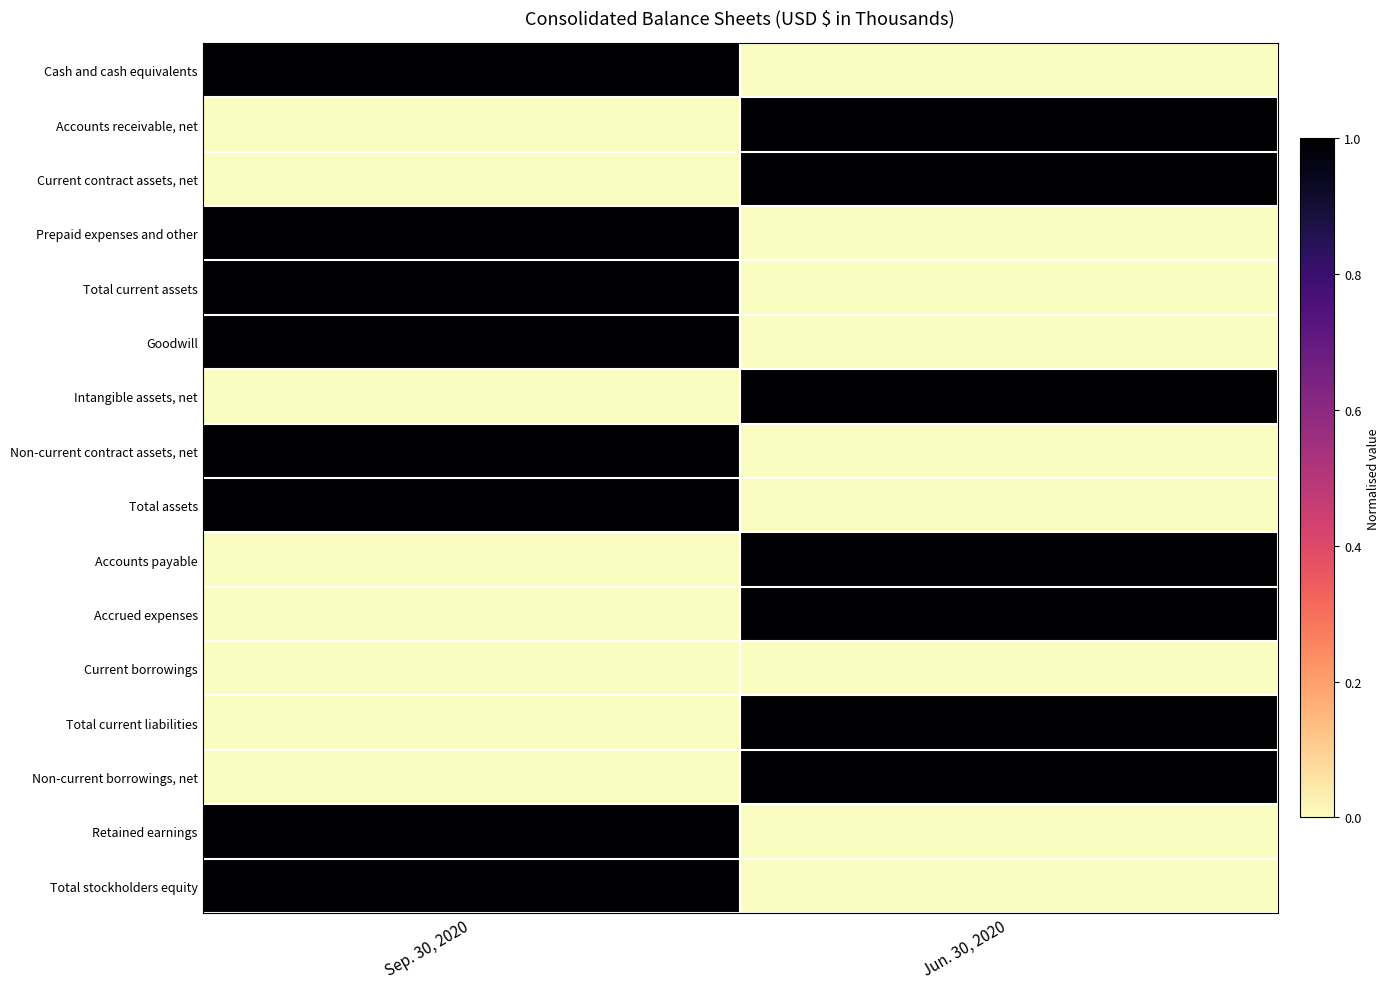

What is the difference between the highest and lowest values at Jun. 30, 2020?

1